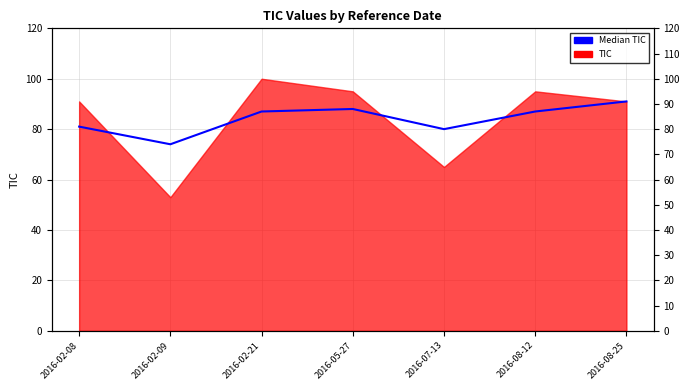

List the labels in order of value, smallest first.

2016-02-09, 2016-07-13, 2016-02-08, 2016-02-21, 2016-08-12, 2016-05-27, 2016-08-25